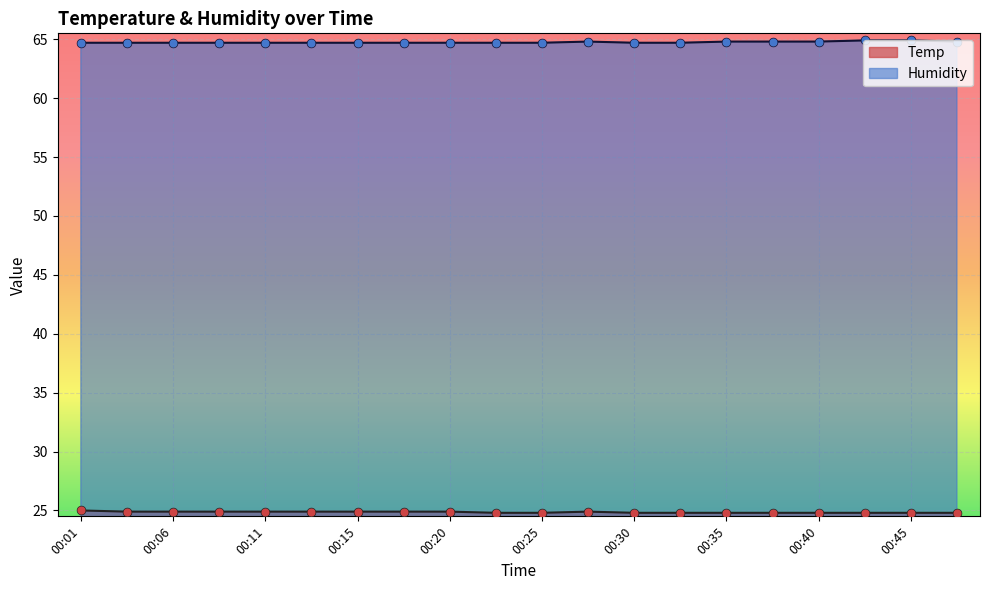

At which category is the sum across all series the highest?

00:01